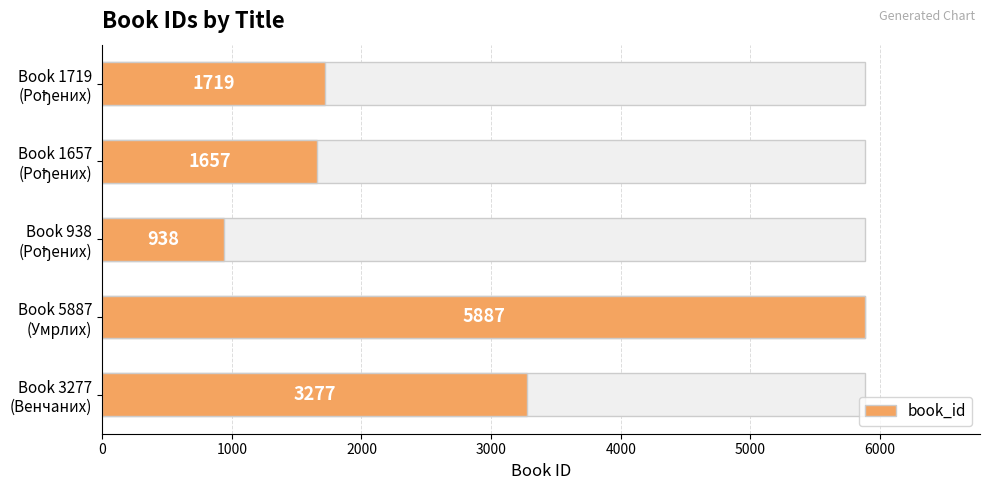

What is the sum of all values?

13478